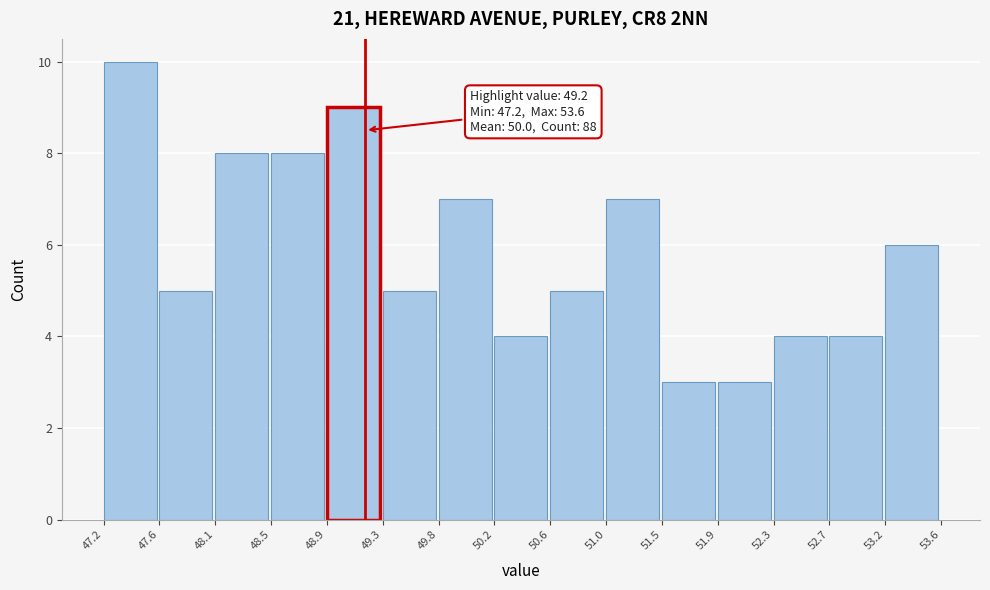

Over which range of the x-axis is the bar tallest?

47.2 to 47.6